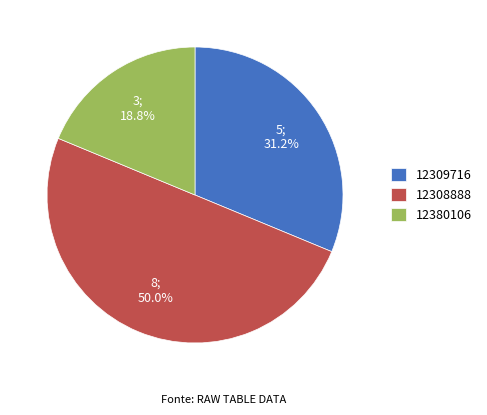

What percentage is the 12380106 slice, to the nearest percent?

19%